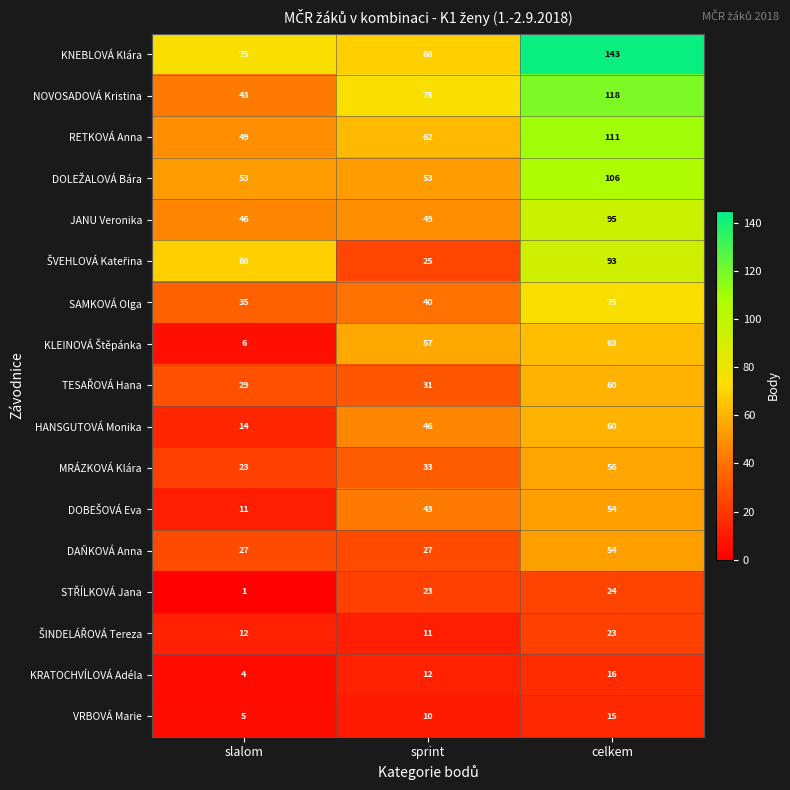

Which label corresponds to the smallest value in the chart?

slalom